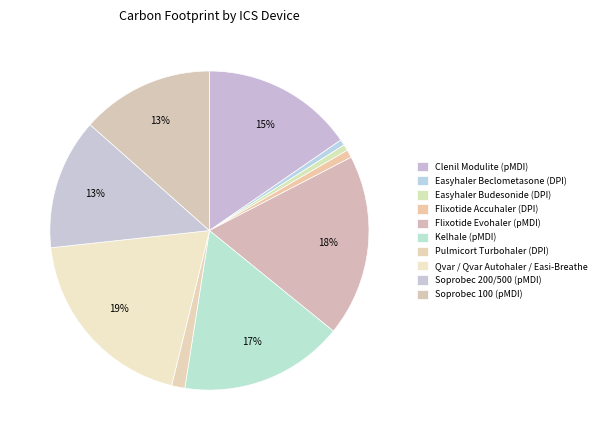

To the nearest percent, what percentage of the pie is Flixotide Evohaler (pMDI)?

18%